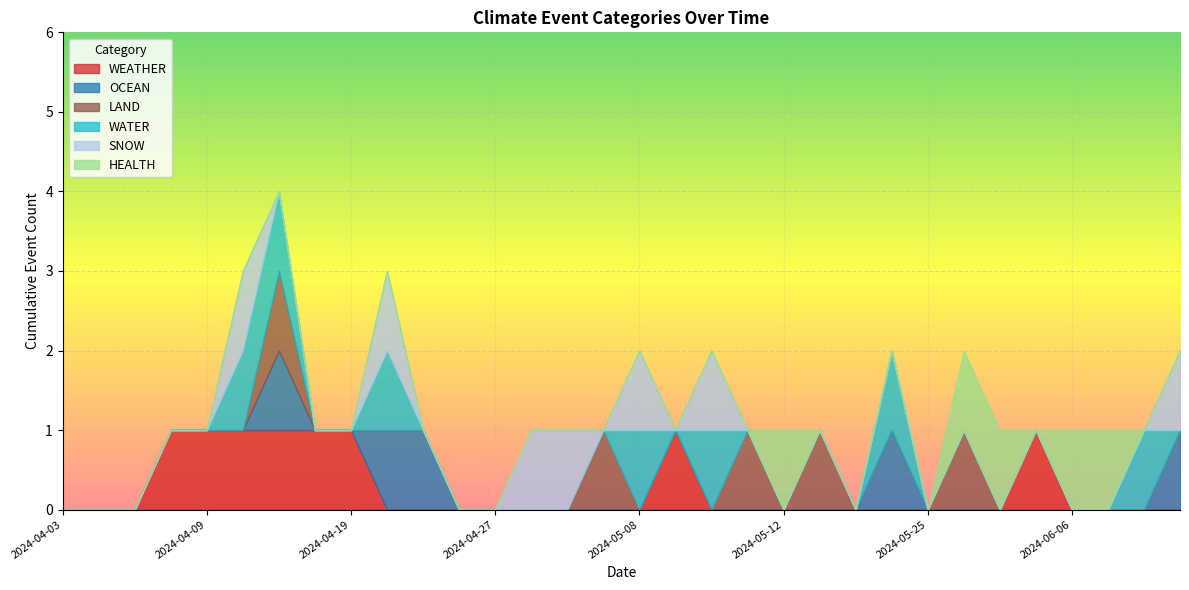

The value of LAND at 2024-05-25 is 0. True or false?

True